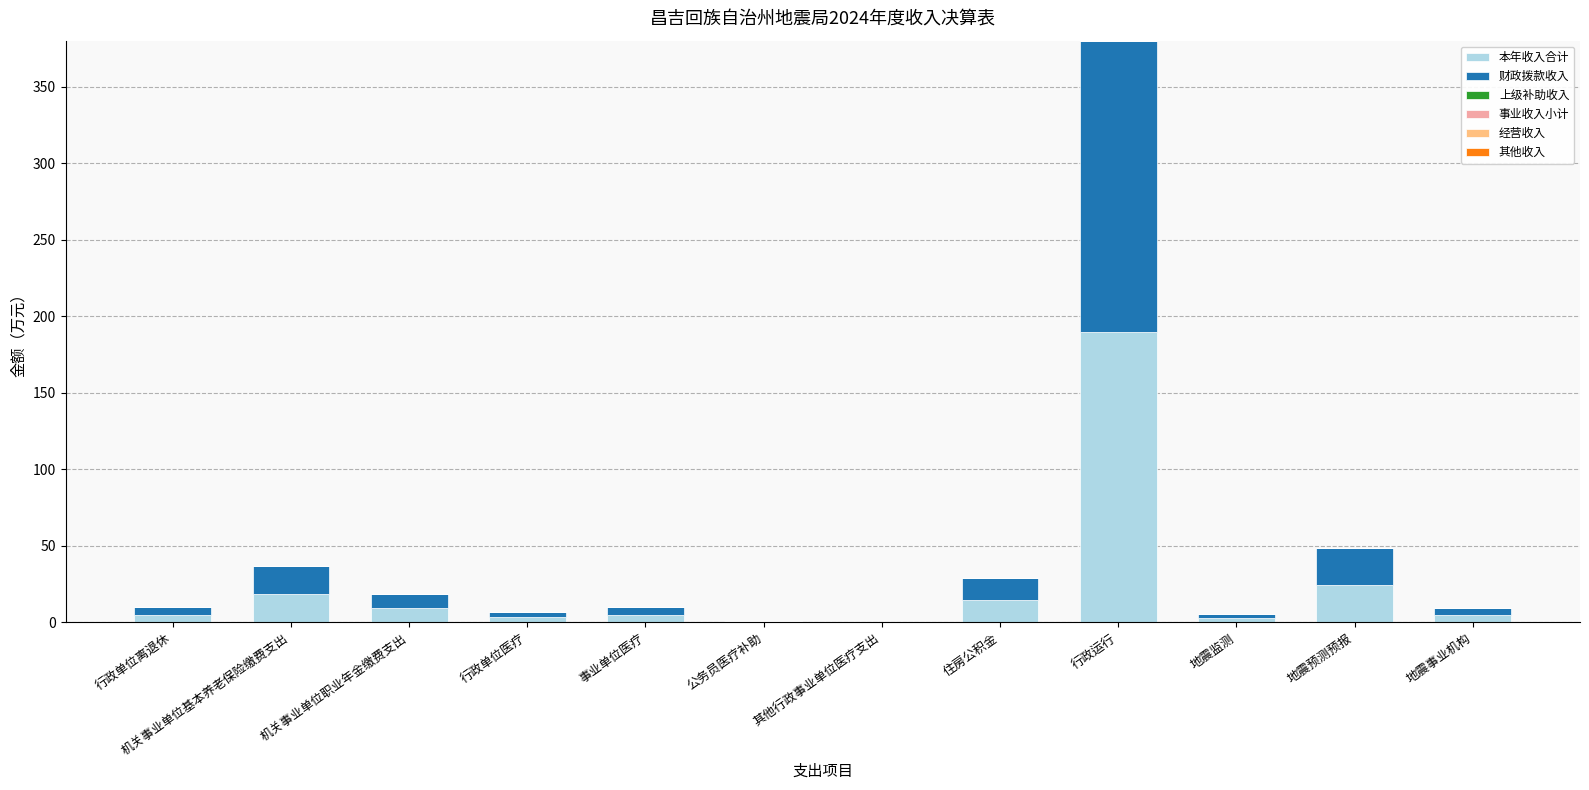

What is the maximum value for 本年收入合计?

190.1